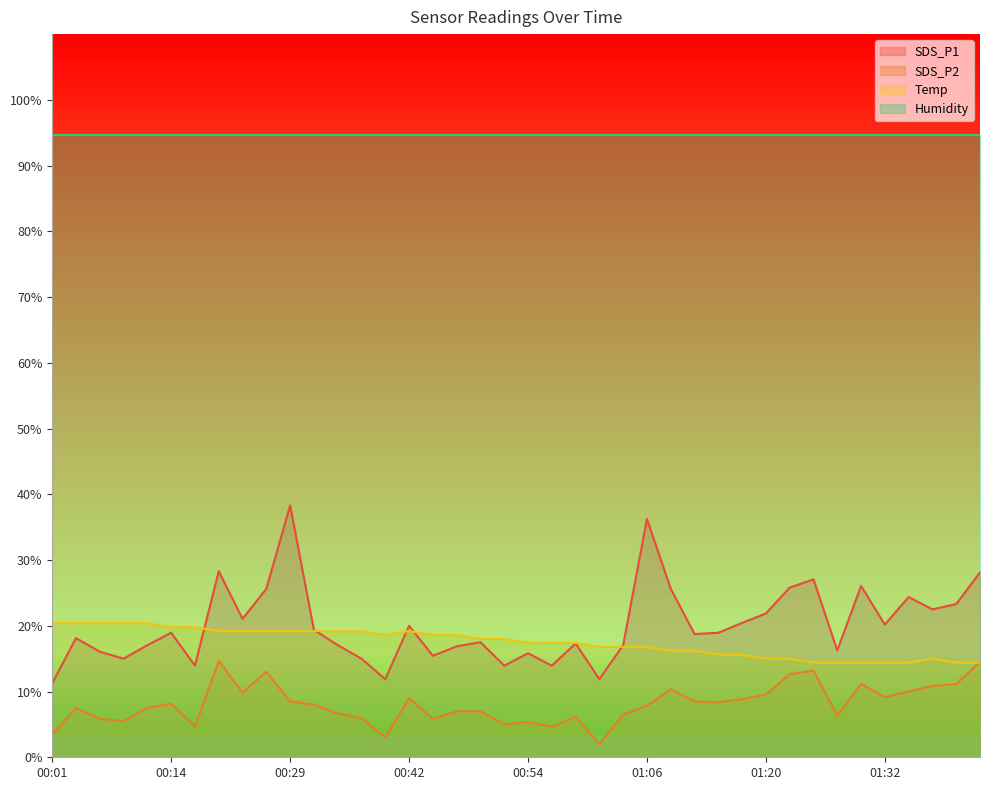

Between 00:56 and 01:30, which is larger?

01:30